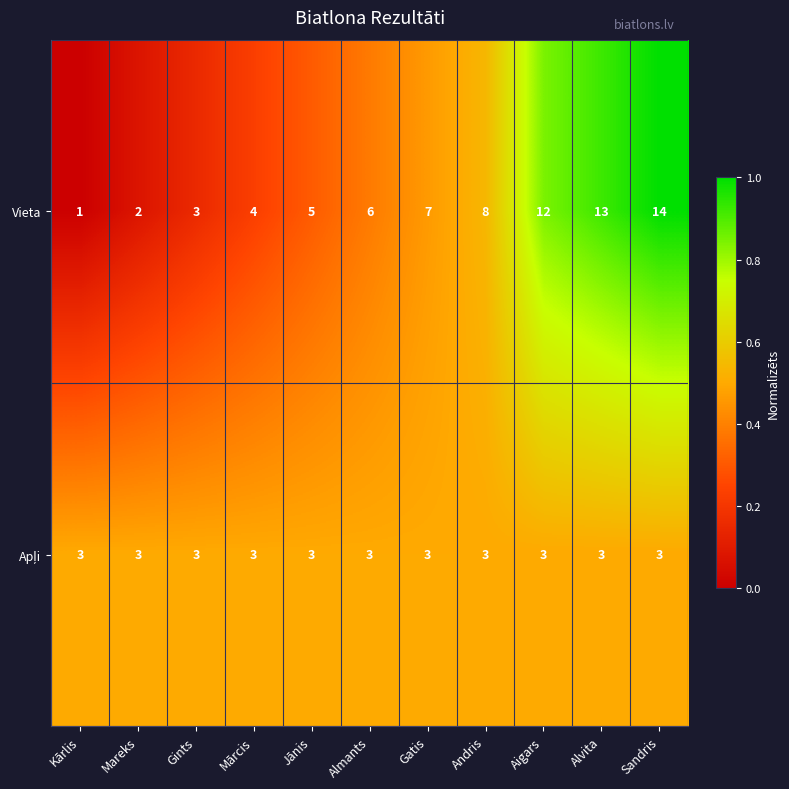

At which label is Vieta closest to 7?

Gatis